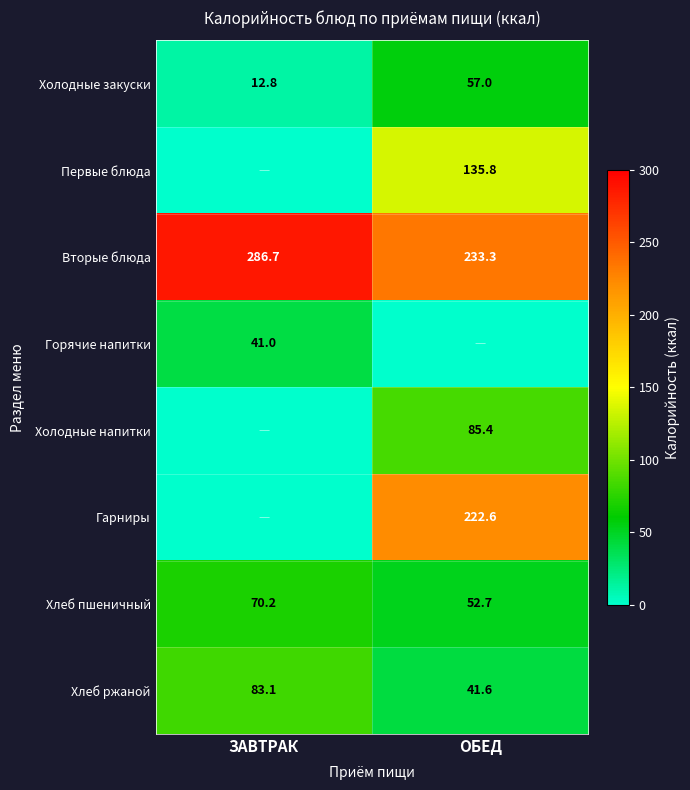

List the labels in order of Холодные закуски value, largest first.

ОБЕД, ЗАВТРАК